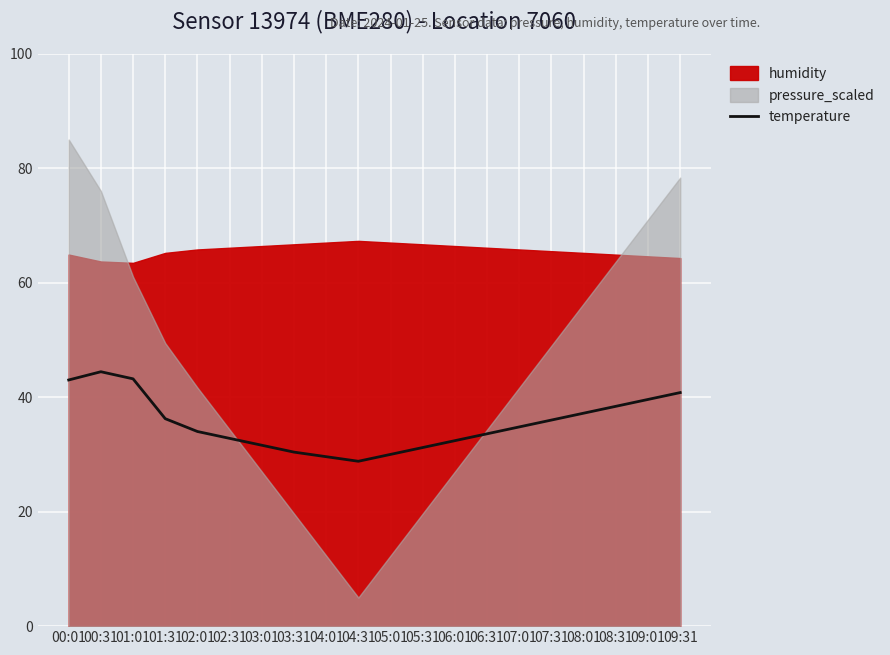

How many points are lower than both their immediate neighbors (excluding endpoints)?

1